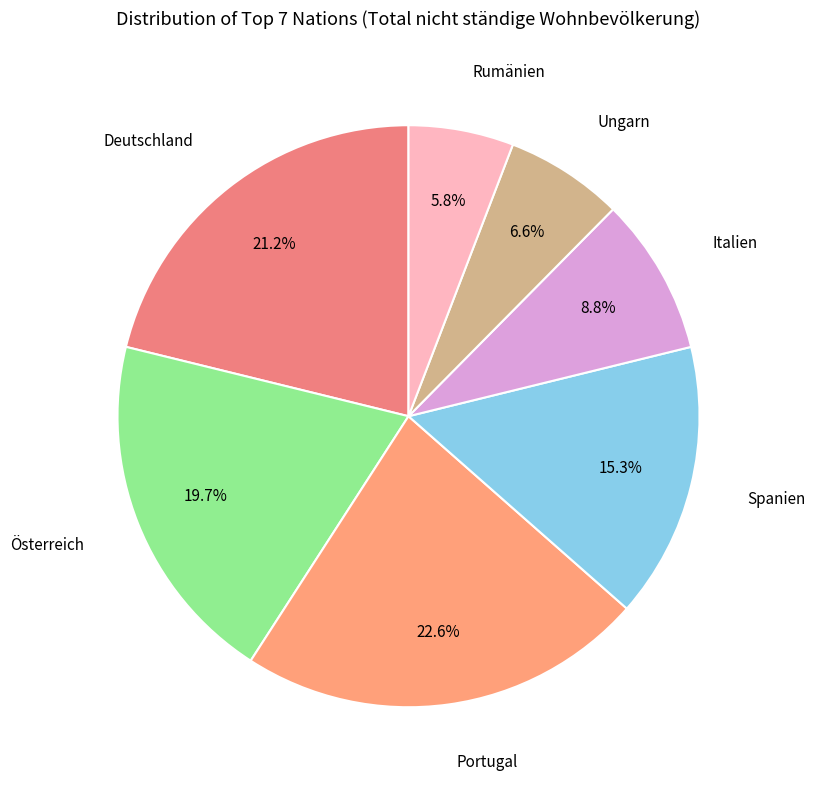

True or false: Österreich accounts for 13% of the total.

False